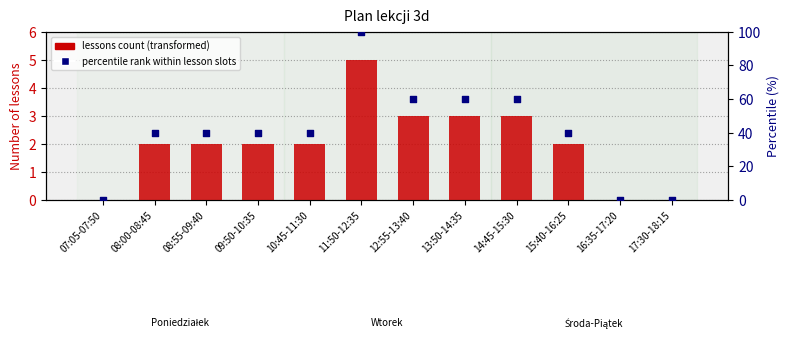

Is the value of lessons_count at 07:05-07:50 greater than the value of percentile rank within lesson slots at 08:00-08:45?

No